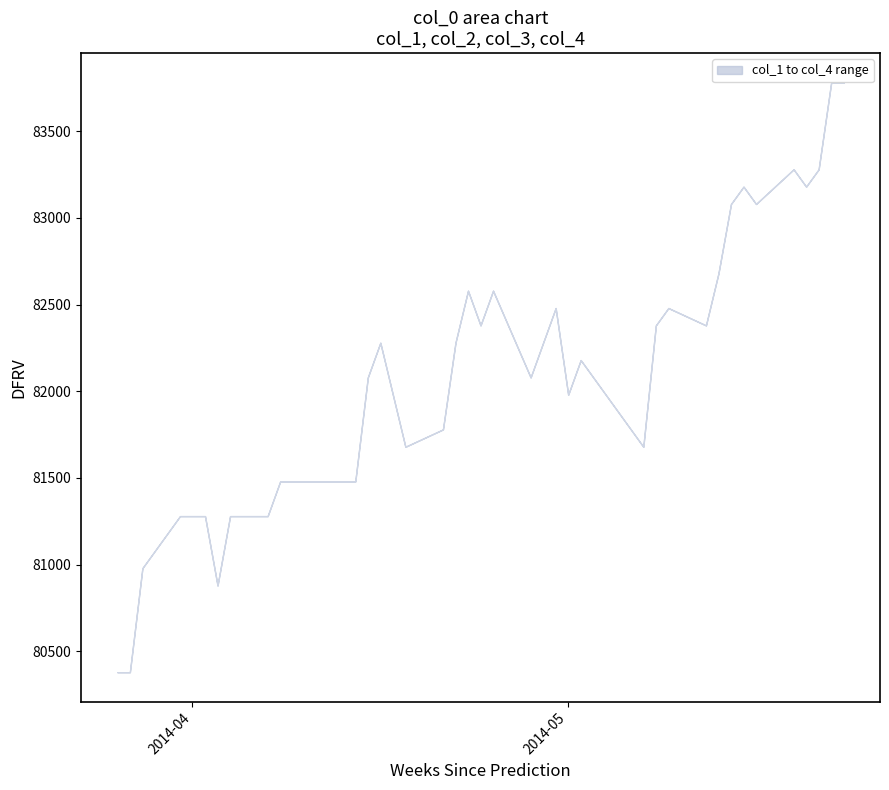

In col_1, how many points are higher than both neighbors (excluding endpoints)?

8